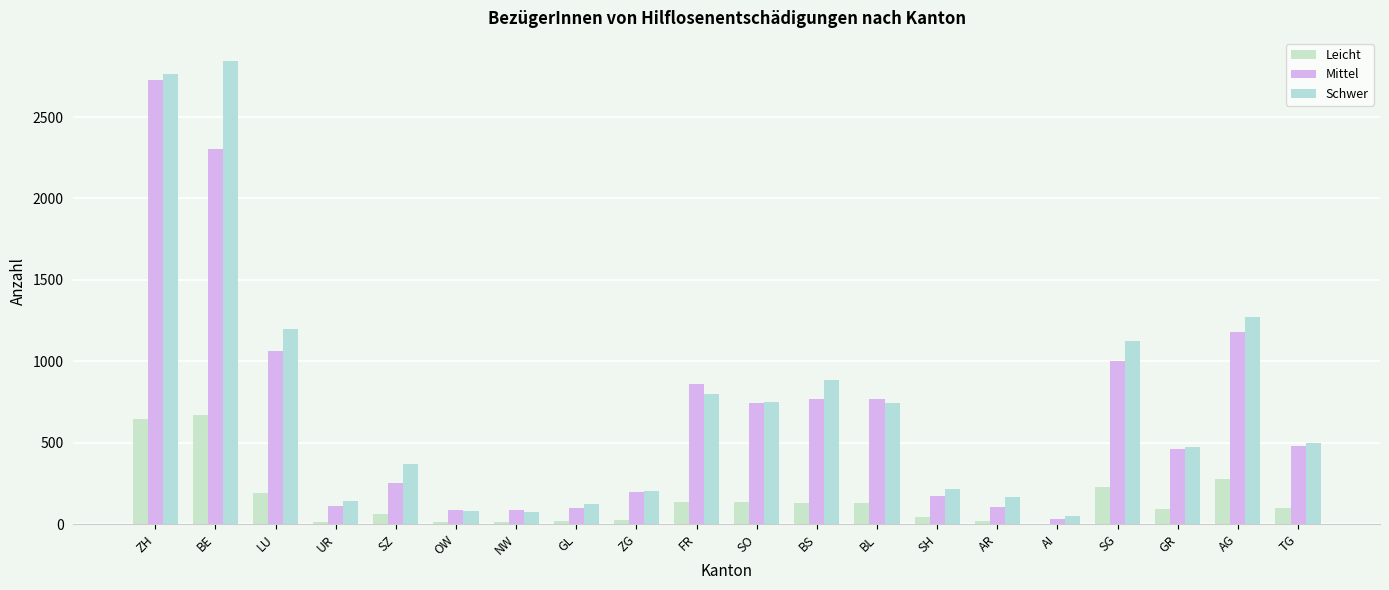

Which series has the largest total across all categories?

Schwer